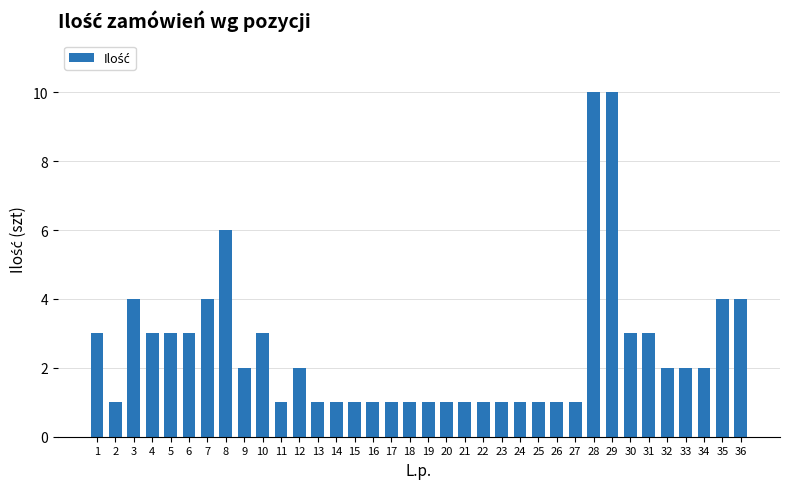

What is the smallest value displayed?

1